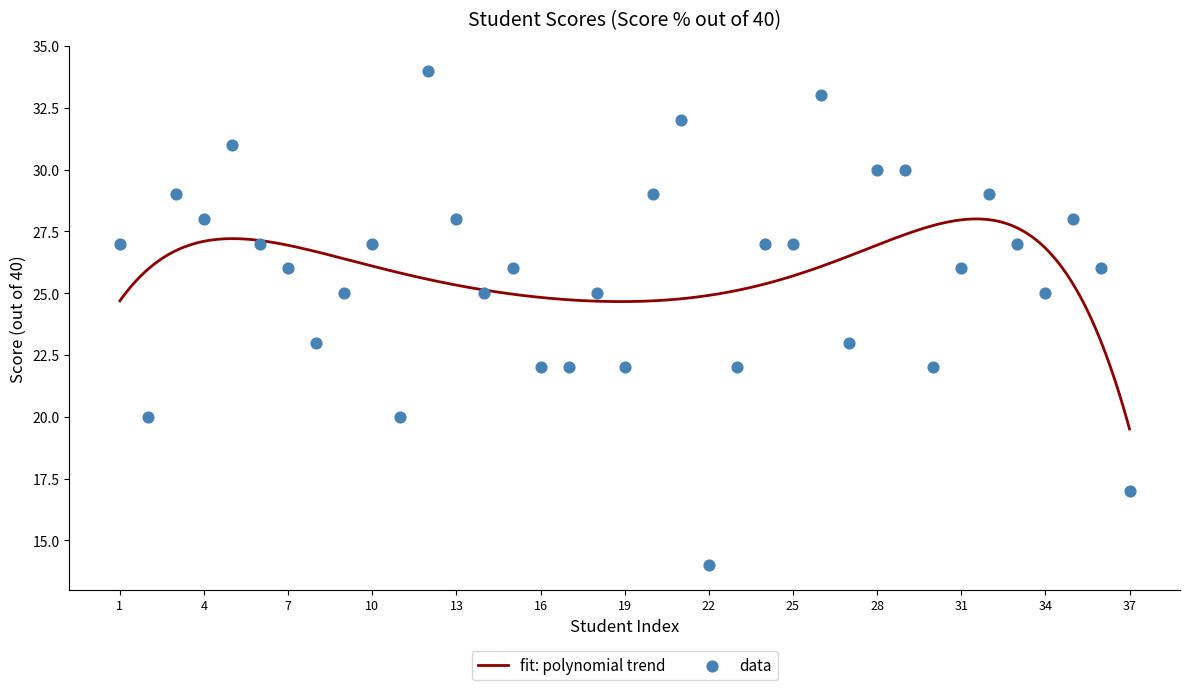

What is the change in value from 10 to 11?

-7